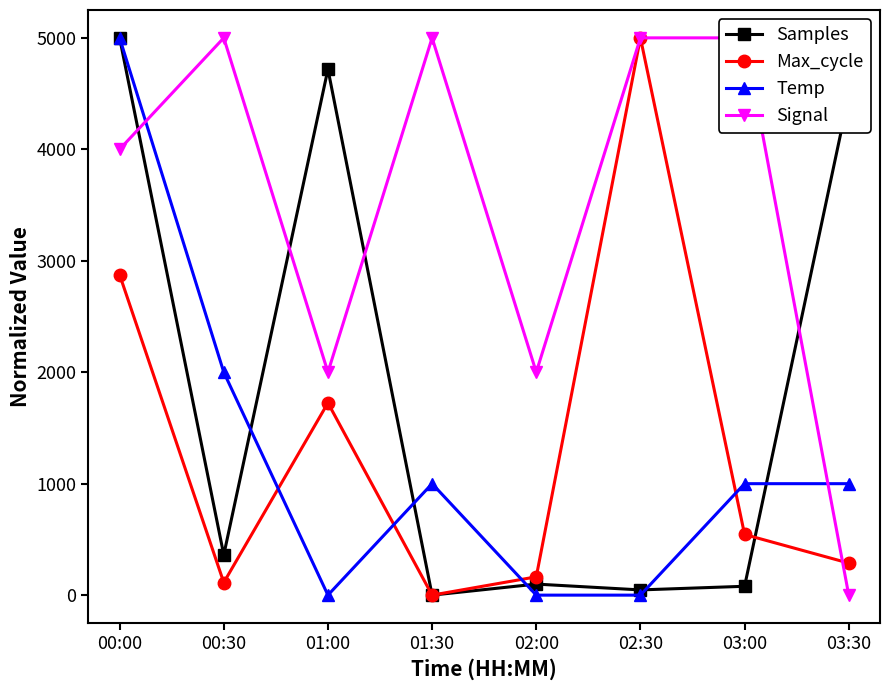

What is the spread (max minus min) of values at 02:30?

5000.0